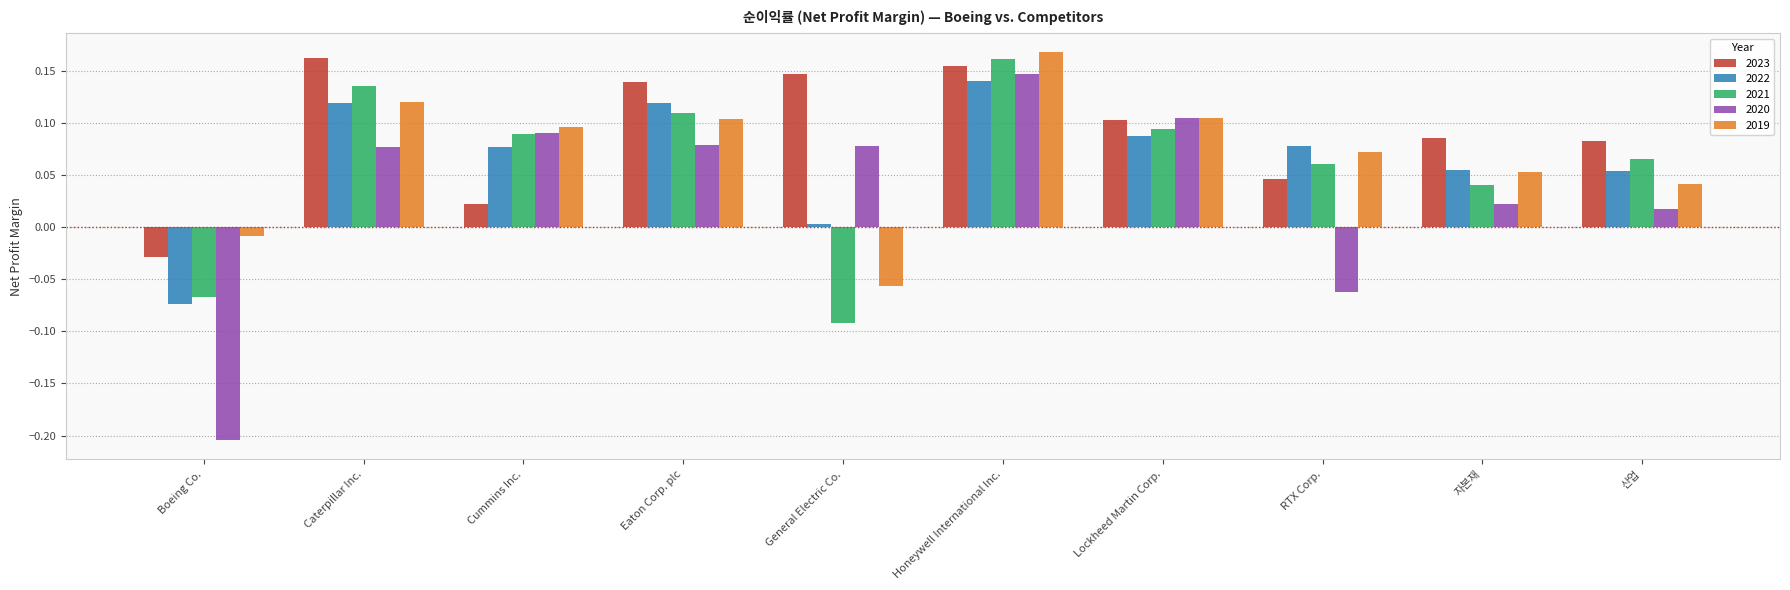

Where is 2020 nearest to the value 0?

산업